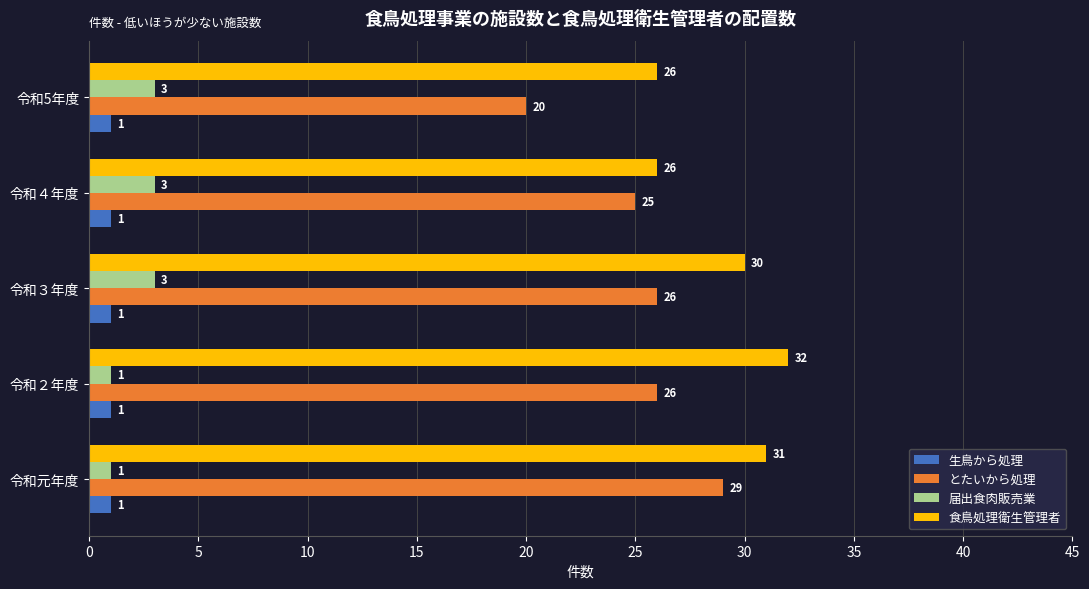

What is the difference between the 食鳥処理衛生管理者 values at 令和5年度 and 令和２年度?

6